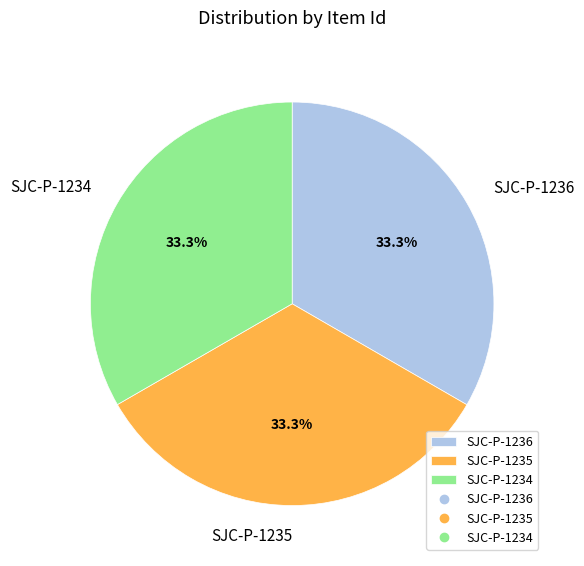

Combined, what portion of the pie is SJC-P-1236 and SJC-P-1234?

66.7%